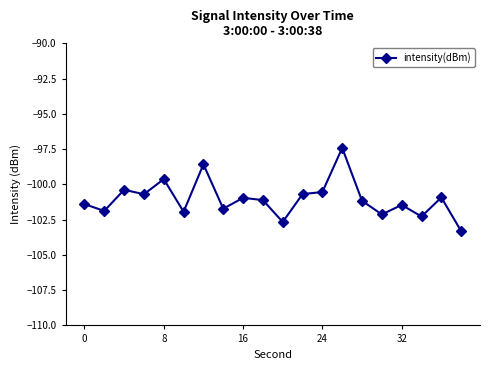

How many data points does each series have?

20